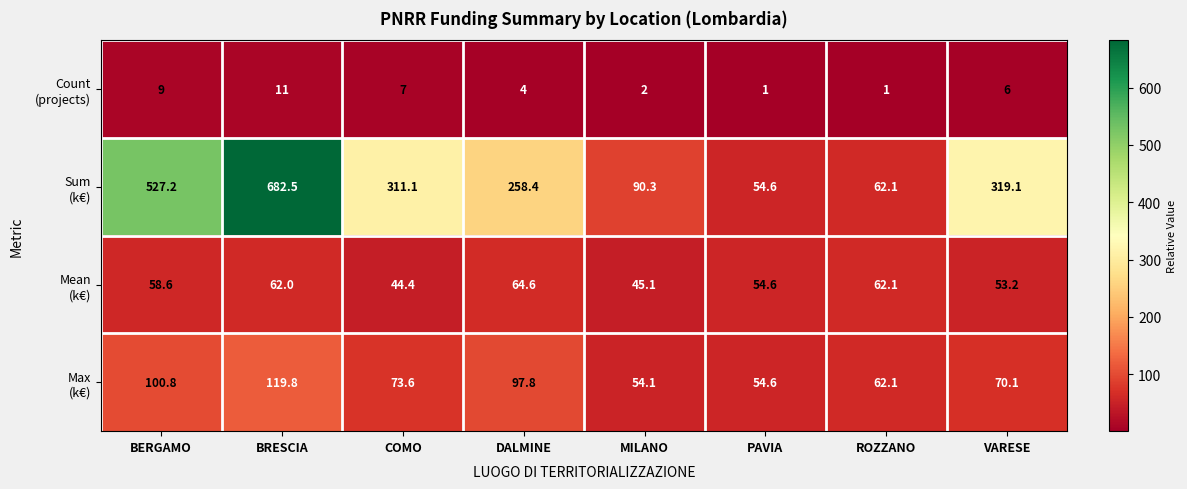

What is the difference between the highest and lowest values at COMO?

304.1